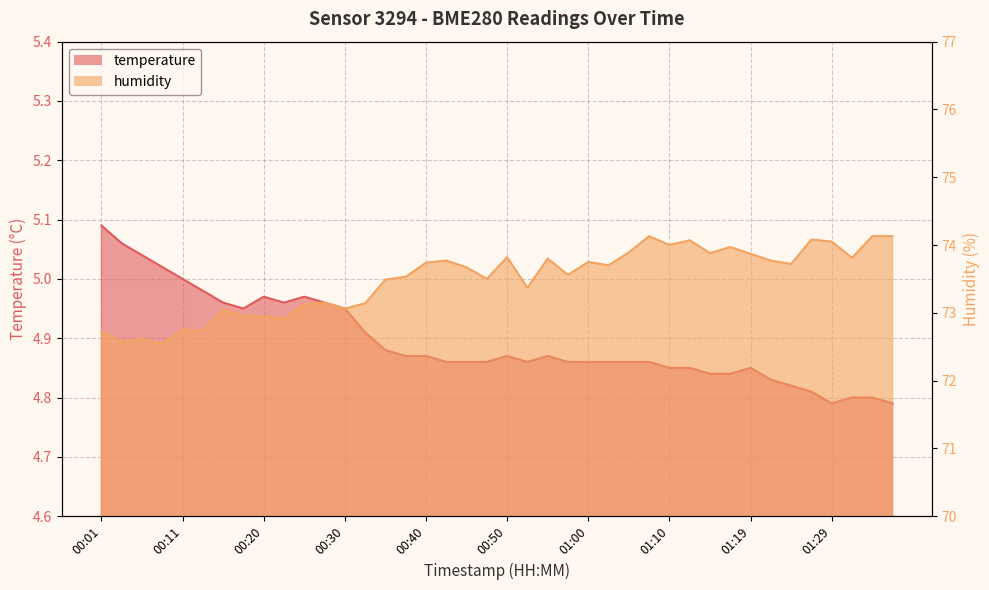

In humidity, how many points are lower than both neighbors (excluding endpoints)?

13